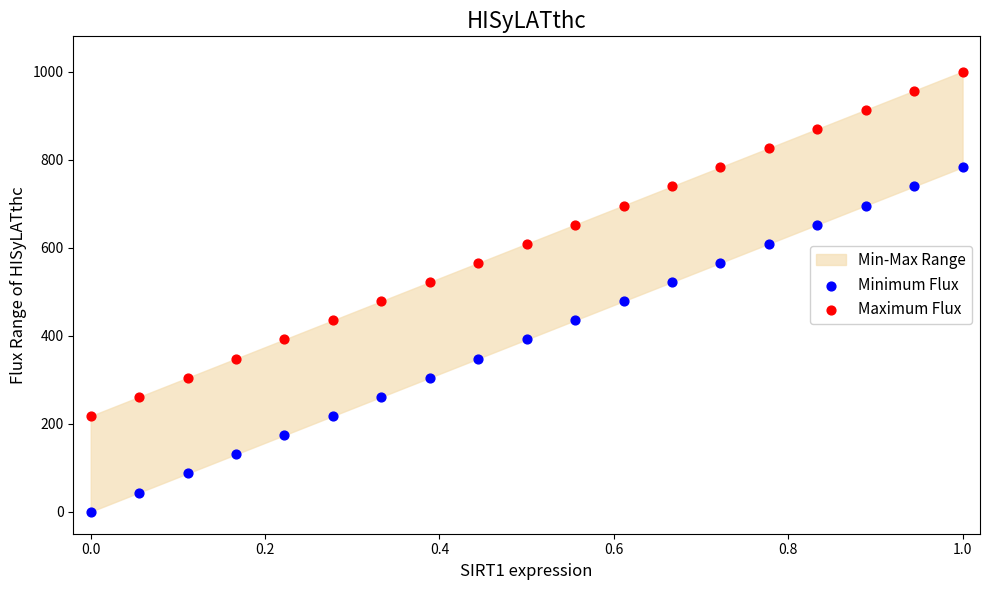

Across all data points, what is the range of Y values (max minus min)?

1000.0